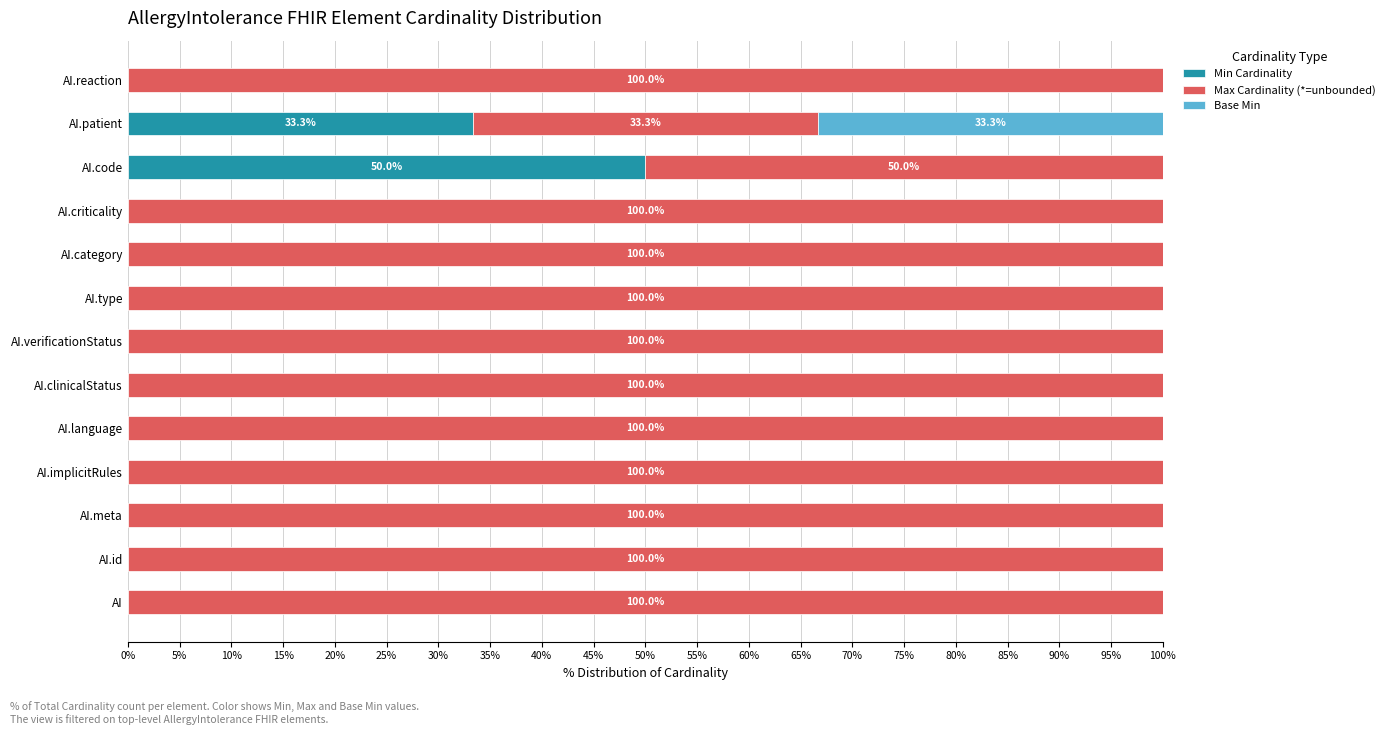

How many distinct data groups are displayed?

3